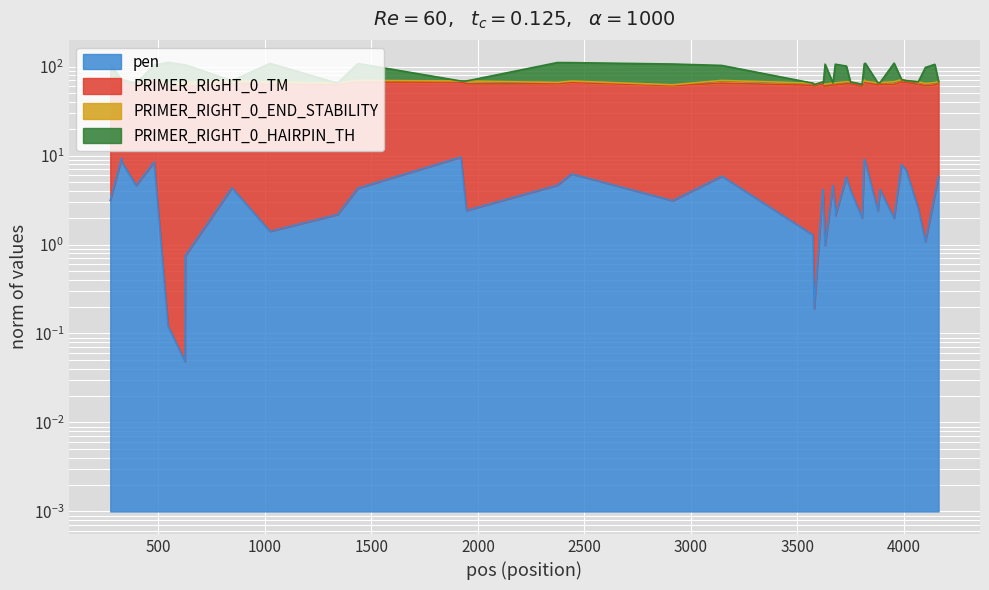

True or false: pen and PRIMER_RIGHT_0_HAIRPIN_TH intersect in this chart.

False